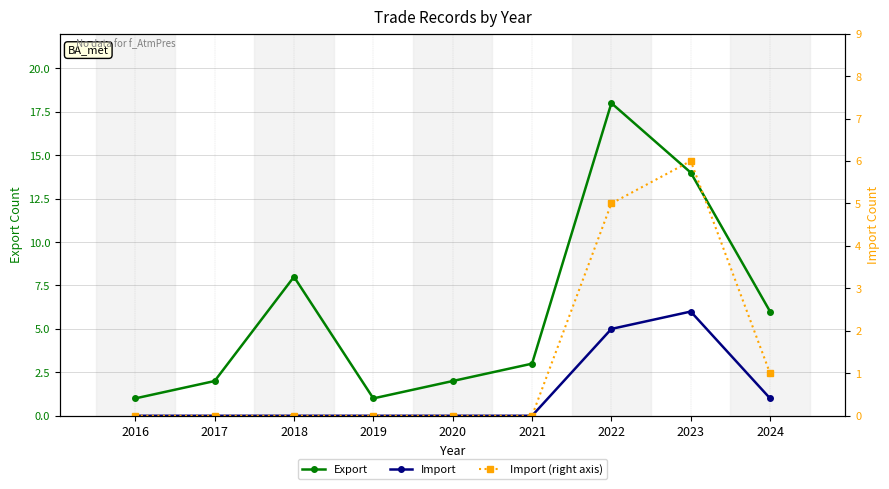

Reading left to right, what are all the values shown in this chart?

Export: 2016=1	2017=2	2018=8	2019=1	2020=2	2021=3	2022=18	2023=14	2024=6
Import: 2016=0	2017=0	2018=0	2019=0	2020=0	2021=0	2022=5	2023=6	2024=1
Import (right): 2016=0	2017=0	2018=0	2019=0	2020=0	2021=0	2022=5	2023=6	2024=1